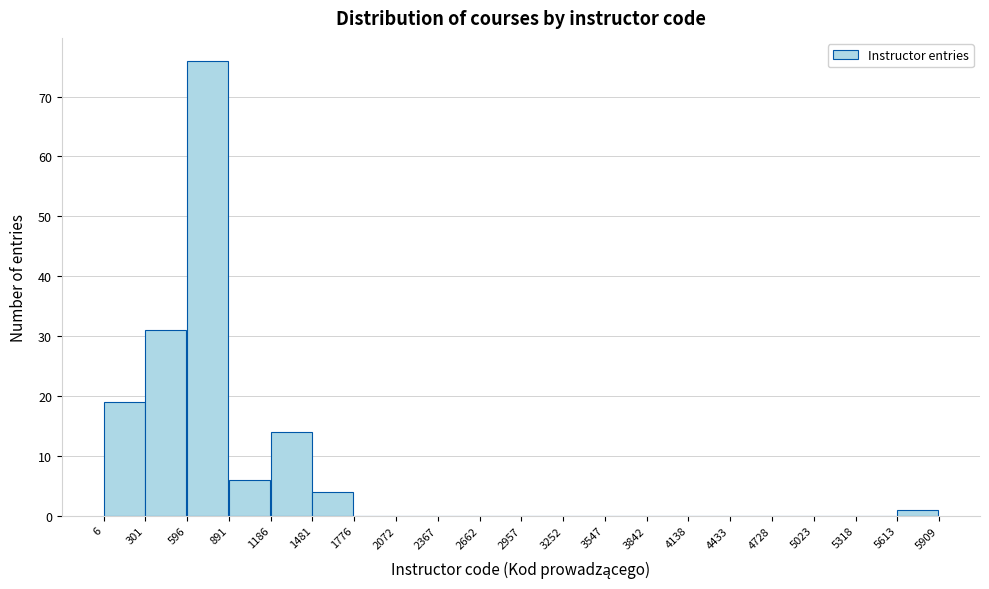

Reading left to right, transcribe this chart: for each bar, give the range it covers on the x-axis and its height. The values are not printed on the chart, so give them approximately, as read against the axis.

6 to 301: 19
301 to 596: 31
596 to 891: 76
891 to 1186: 6
1186 to 1481: 14
1481 to 1776: 4
1776 to 2072: 0
2072 to 2367: 0
2367 to 2662: 0
2662 to 2957: 0
2957 to 3252: 0
3252 to 3547: 0
3547 to 3842: 0
3842 to 4138: 0
4138 to 4433: 0
4433 to 4728: 0
4728 to 5023: 0
5023 to 5318: 0
5318 to 5613: 0
5613 to 5909: 1